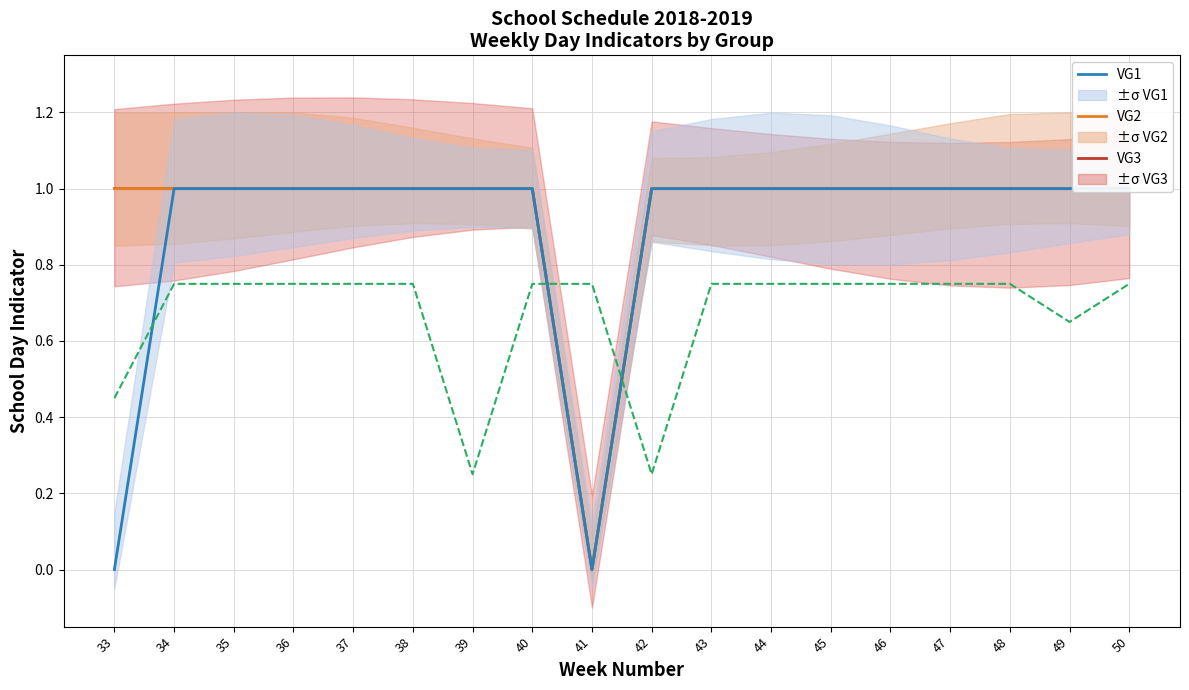

What is the spread (max minus min) of values at 37?

0.2